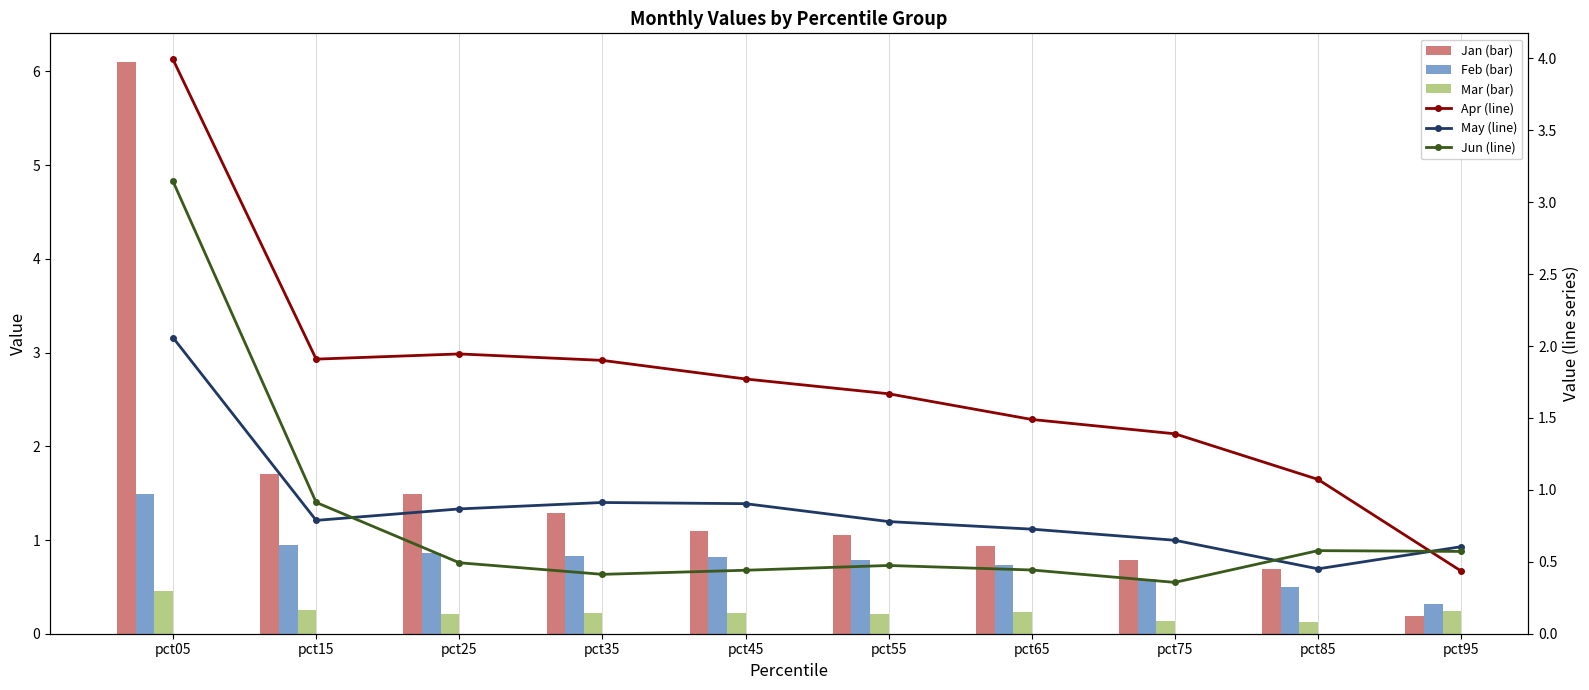

Reading right to left, list all the values displayed in this chart.

Jan (bar): pct95=0.2	pct85=0.7	pct75=0.8	pct65=0.9	pct55=1.1	pct45=1.1	pct35=1.3	pct25=1.5	pct15=1.7	pct05=6.1
Feb (bar): pct95=0.3	pct85=0.5	pct75=0.6	pct65=0.7	pct55=0.8	pct45=0.8	pct35=0.8	pct25=0.9	pct15=1.0	pct05=1.5
Mar (bar): pct95=0.2	pct85=0.1	pct75=0.1	pct65=0.2	pct55=0.2	pct45=0.2	pct35=0.2	pct25=0.2	pct15=0.3	pct05=0.5
Apr (line): pct95=0.4	pct85=1.1	pct75=1.4	pct65=1.5	pct55=1.7	pct45=1.8	pct35=1.9	pct25=1.9	pct15=1.9	pct05=4.0
May (line): pct95=0.6	pct85=0.5	pct75=0.6	pct65=0.7	pct55=0.8	pct45=0.9	pct35=0.9	pct25=0.9	pct15=0.8	pct05=2.1
Jun (line): pct95=0.6	pct85=0.6	pct75=0.4	pct65=0.4	pct55=0.5	pct45=0.4	pct35=0.4	pct25=0.5	pct15=0.9	pct05=3.1